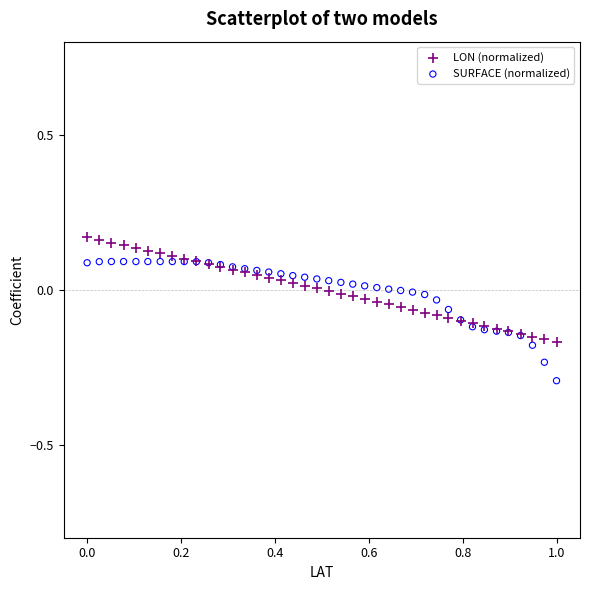

What is the X range (max minus min) for the scatter plot?

1.0